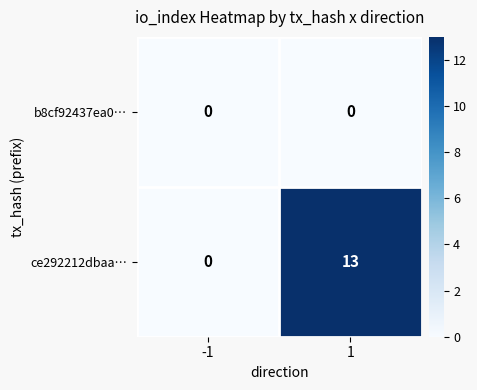

What is the total value across all series at 1?

13